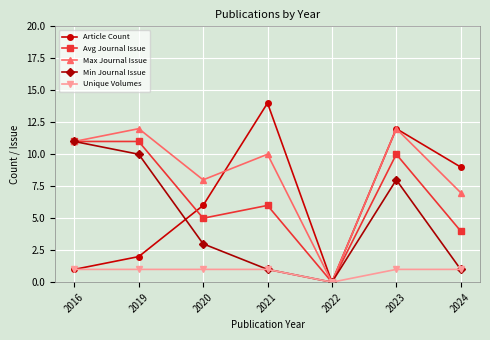

Is the value of Unique Volumes at 2020 greater than the value of Max Journal Issue at 2020?

No